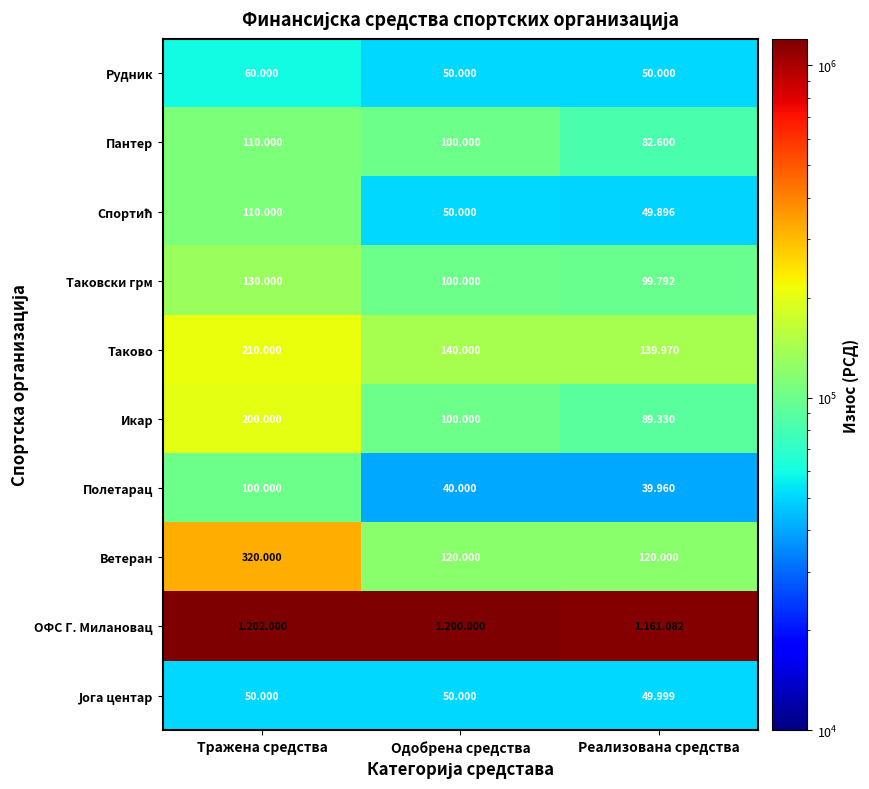

The value of ОФС Г. Милановац at Одобрена средства is 1200000. True or false?

True